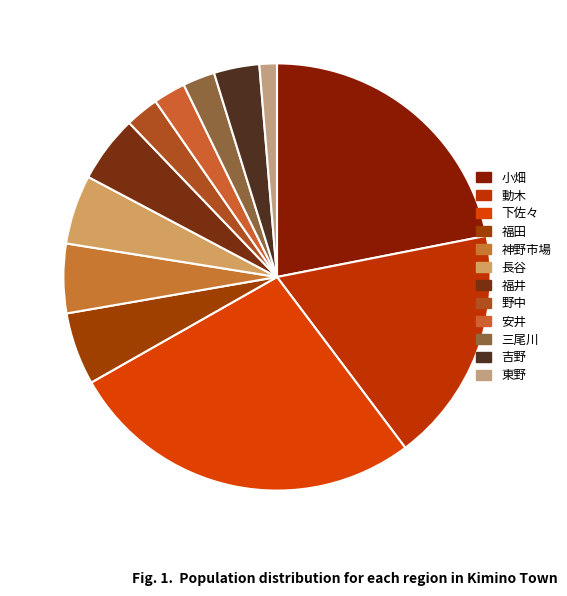

Is the sum of 野中 and 東野 greater than half?

No